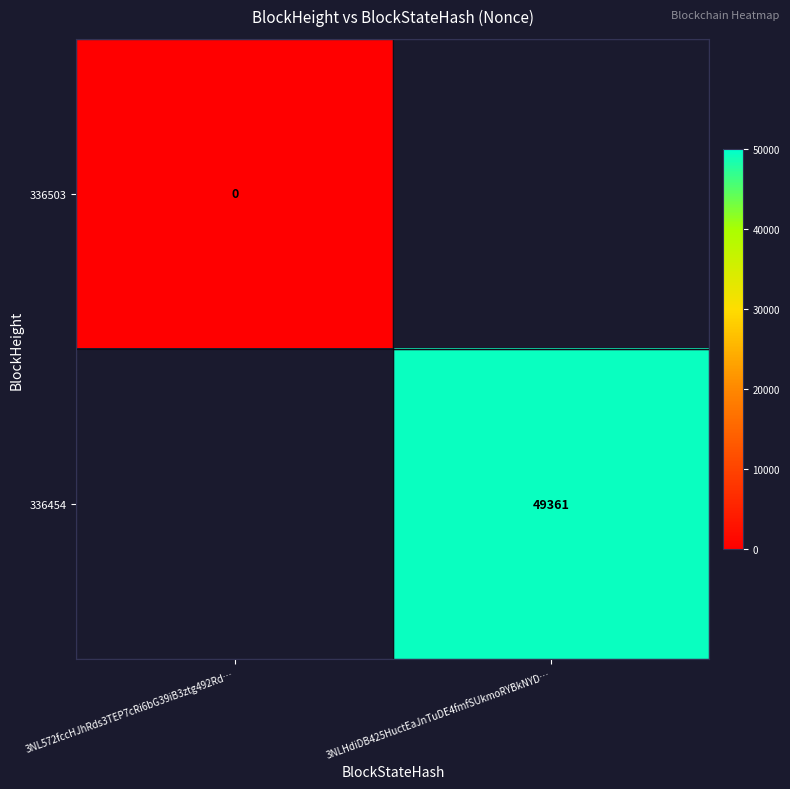

At how many categories does at least one series exceed 36702?

1